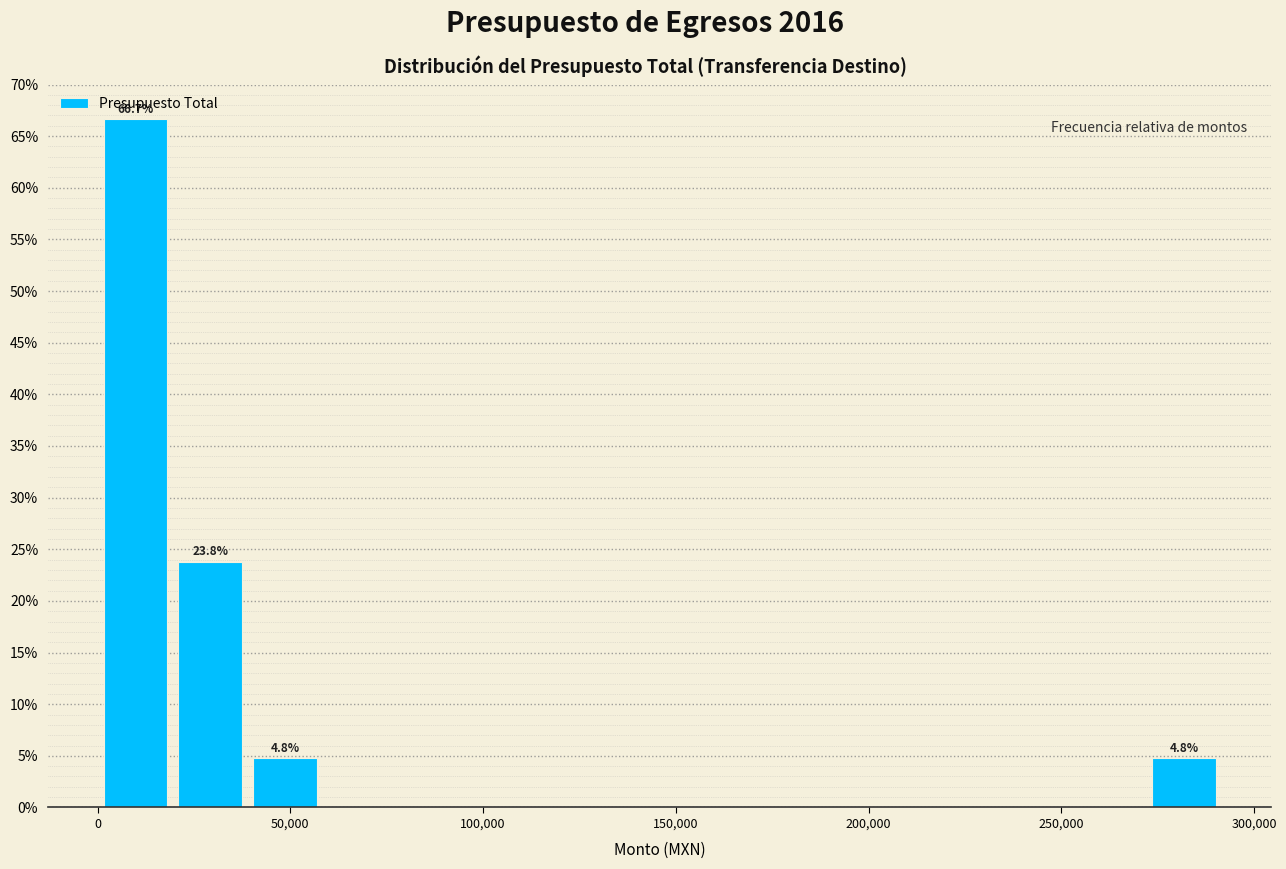

Read against the x-axis, roughly where is the centre of the tallest bar?

10000